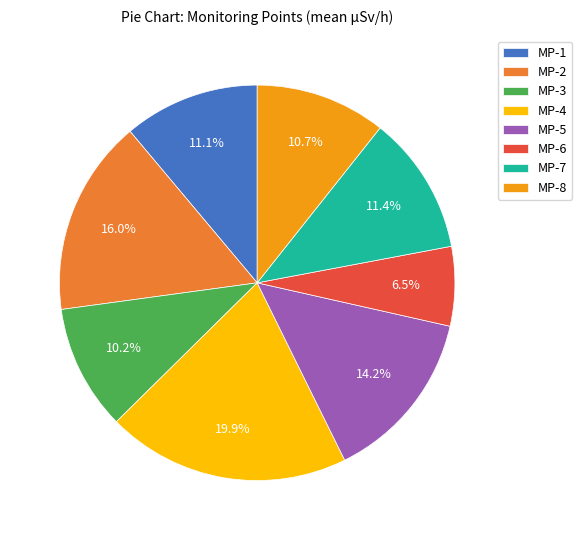

How many segments does this pie chart have?

8